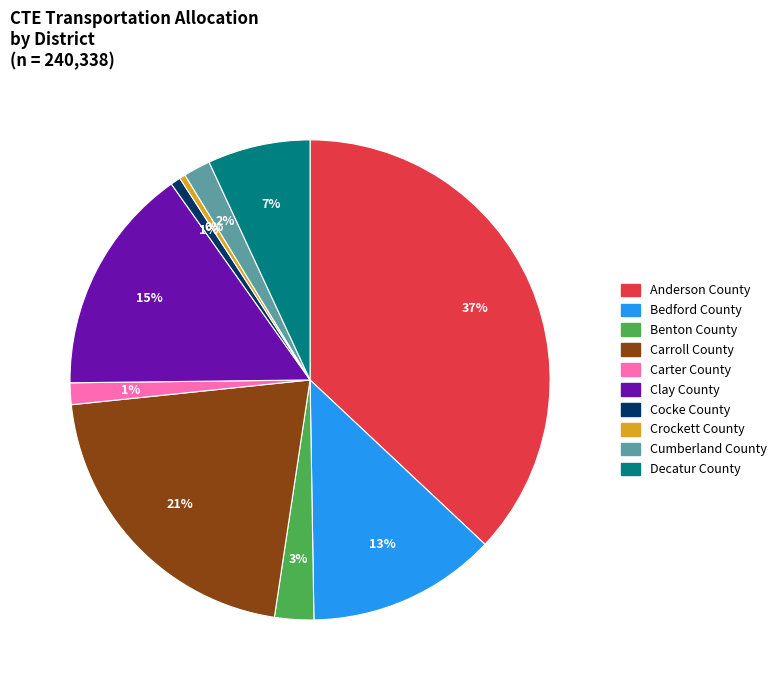

The Cumberland County slice represents 2% of the pie. True or false?

True